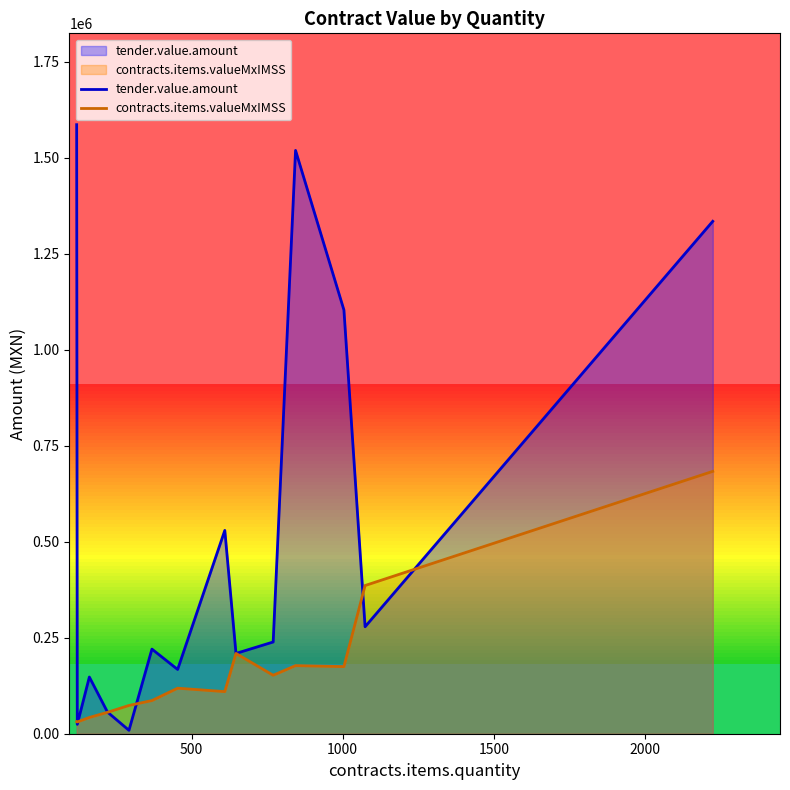

True or false: tender.value.amount and contracts.items.valueMxIMSS intersect in this chart.

True